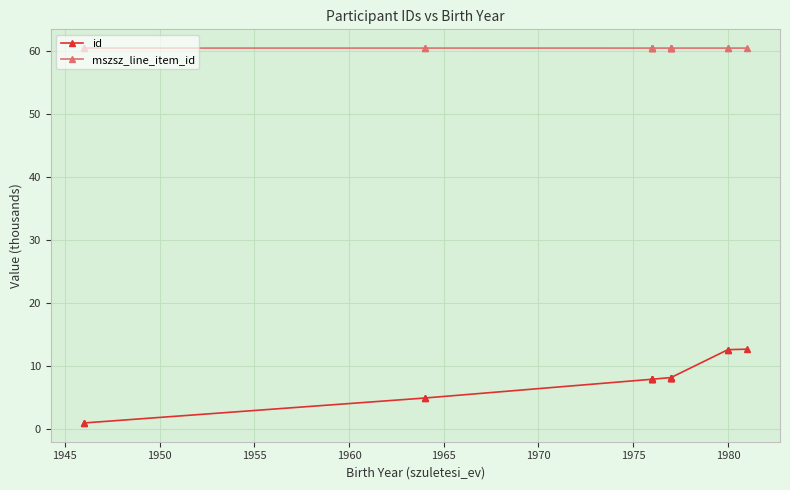

Reading left to right, what are all the values shown in this chart?

id: 1.0	1.0	5.0	5.0	7.9	7.9	7.9	7.9	8.2	8.2	8.2	8.2	8.2	12.6	12.6	12.7
mszsz_line_item_id: 60.4	60.4	60.4	60.4	60.4	60.4	60.4	60.4	60.4	60.4	60.4	60.4	60.4	60.4	60.4	60.4